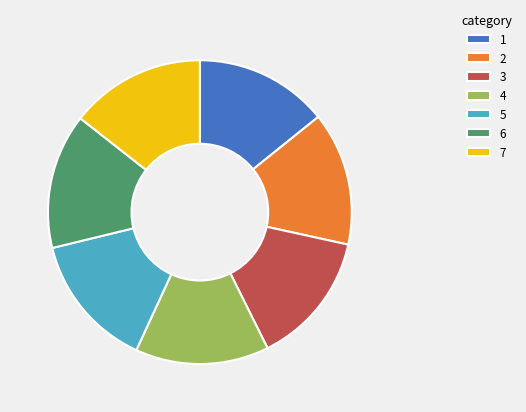

Is 1 the majority of the pie?

No